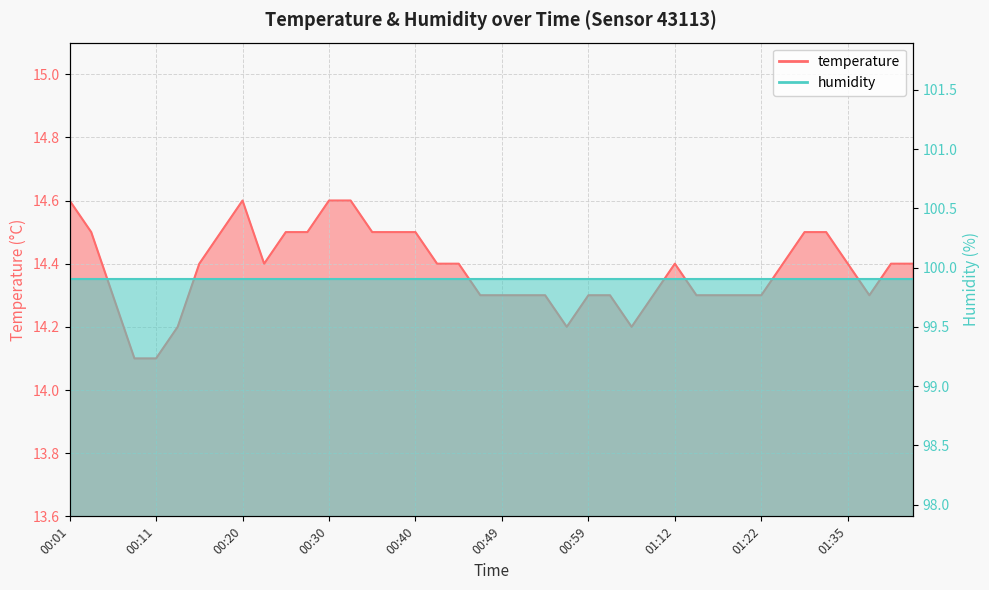

Reading left to right, extract all data points from this chart.

14.6	14.5	14.3	14.1	14.1	14.2	14.4	14.5	14.6	14.4	14.5	14.5	14.6	14.6	14.5	14.5	14.5	14.4	14.4	14.3	14.3	14.3	14.3	14.2	14.3	14.3	14.2	14.3	14.4	14.3	14.3	14.3	14.3	14.4	14.5	14.5	14.4	14.3	14.4	14.4